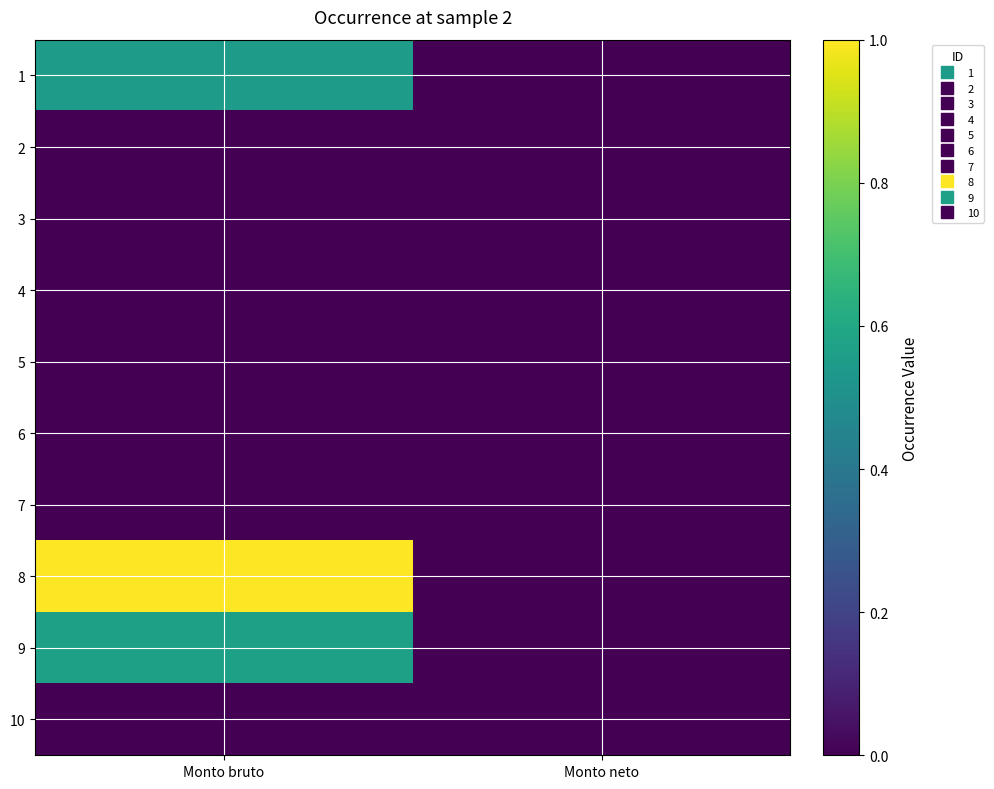

How many data points does each series have?

2